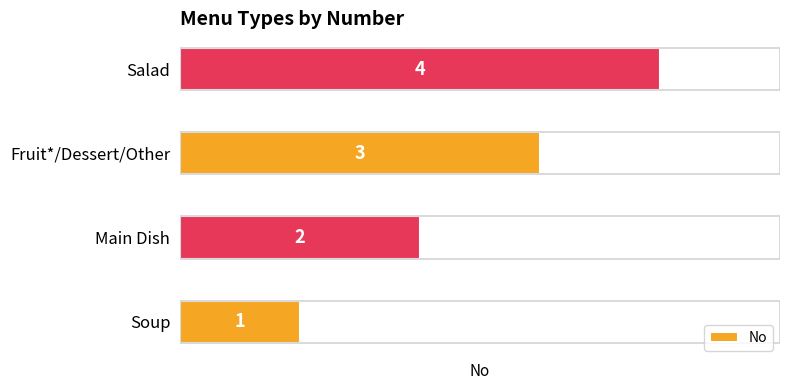

Approximately how many times larger is the value at Salad compared to Soup?

4.0